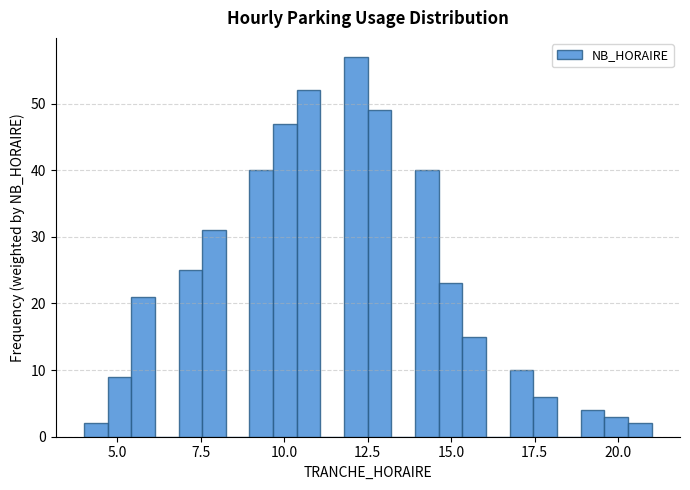

Around what value on the x-axis is the tallest bar? Give the approximate position of its centre, as read against the axis.

12.0